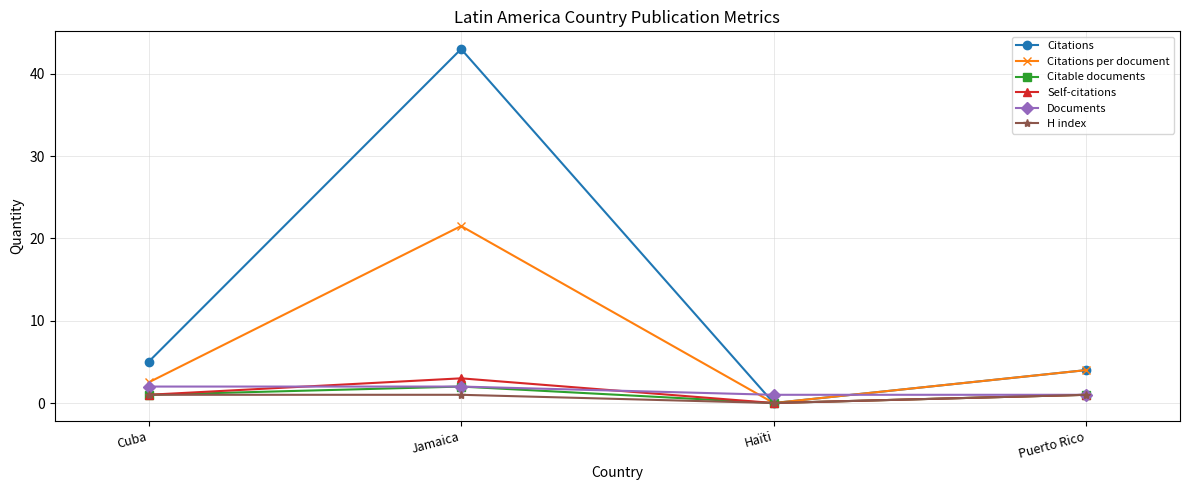

True or false: Citations per document has a value of 9.4 at Jamaica.

False